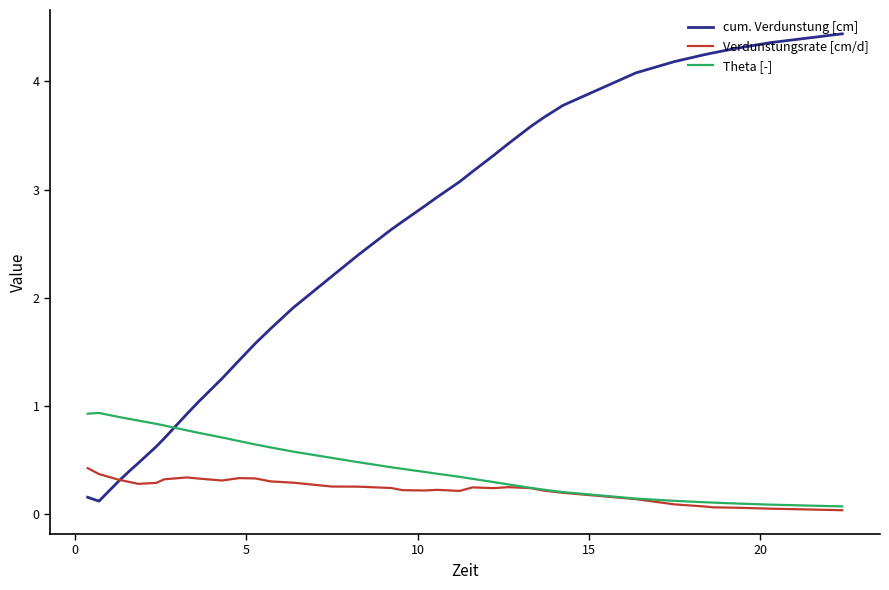

Rank the series by their maximum value, from lowest to highest.

Verdunstungsrate [cm/d], Theta [-], cum. Verdunstung [cm]